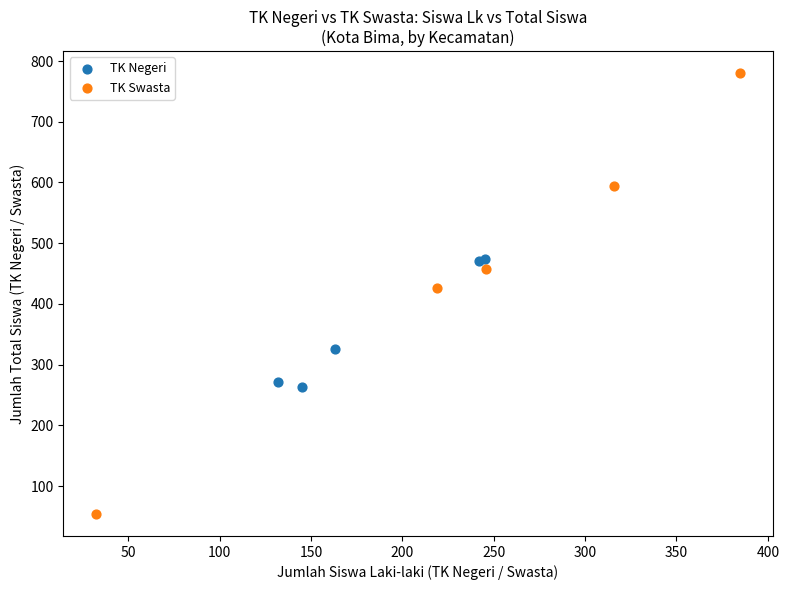

Which series reaches the minimum Y coordinate?

TK Swasta